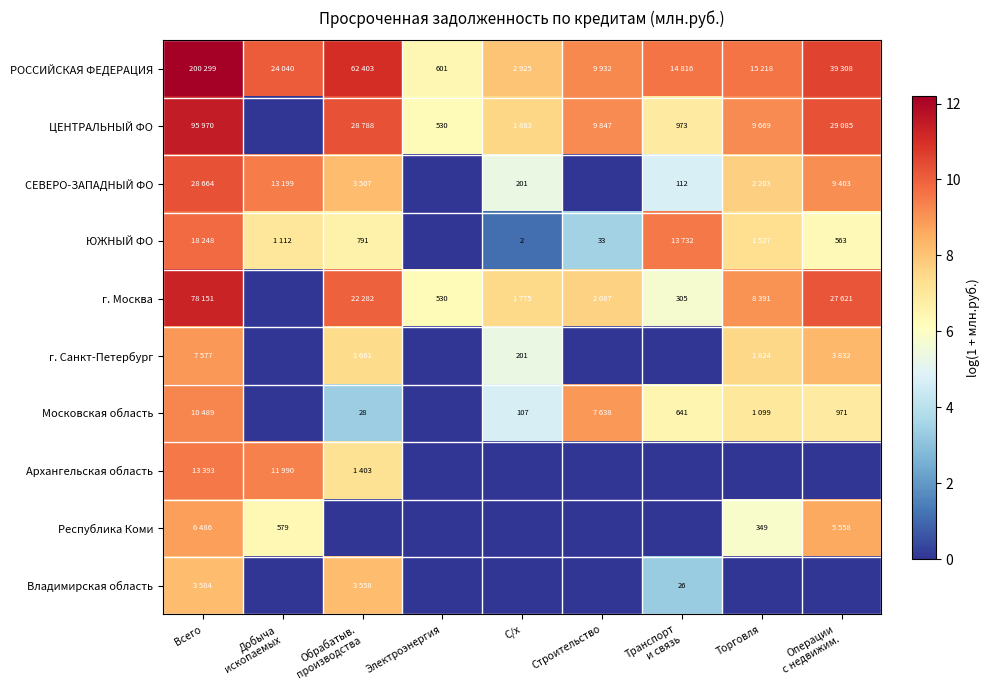

Which category has the lowest value in the Владимирская область series?

Добыча ископаемых